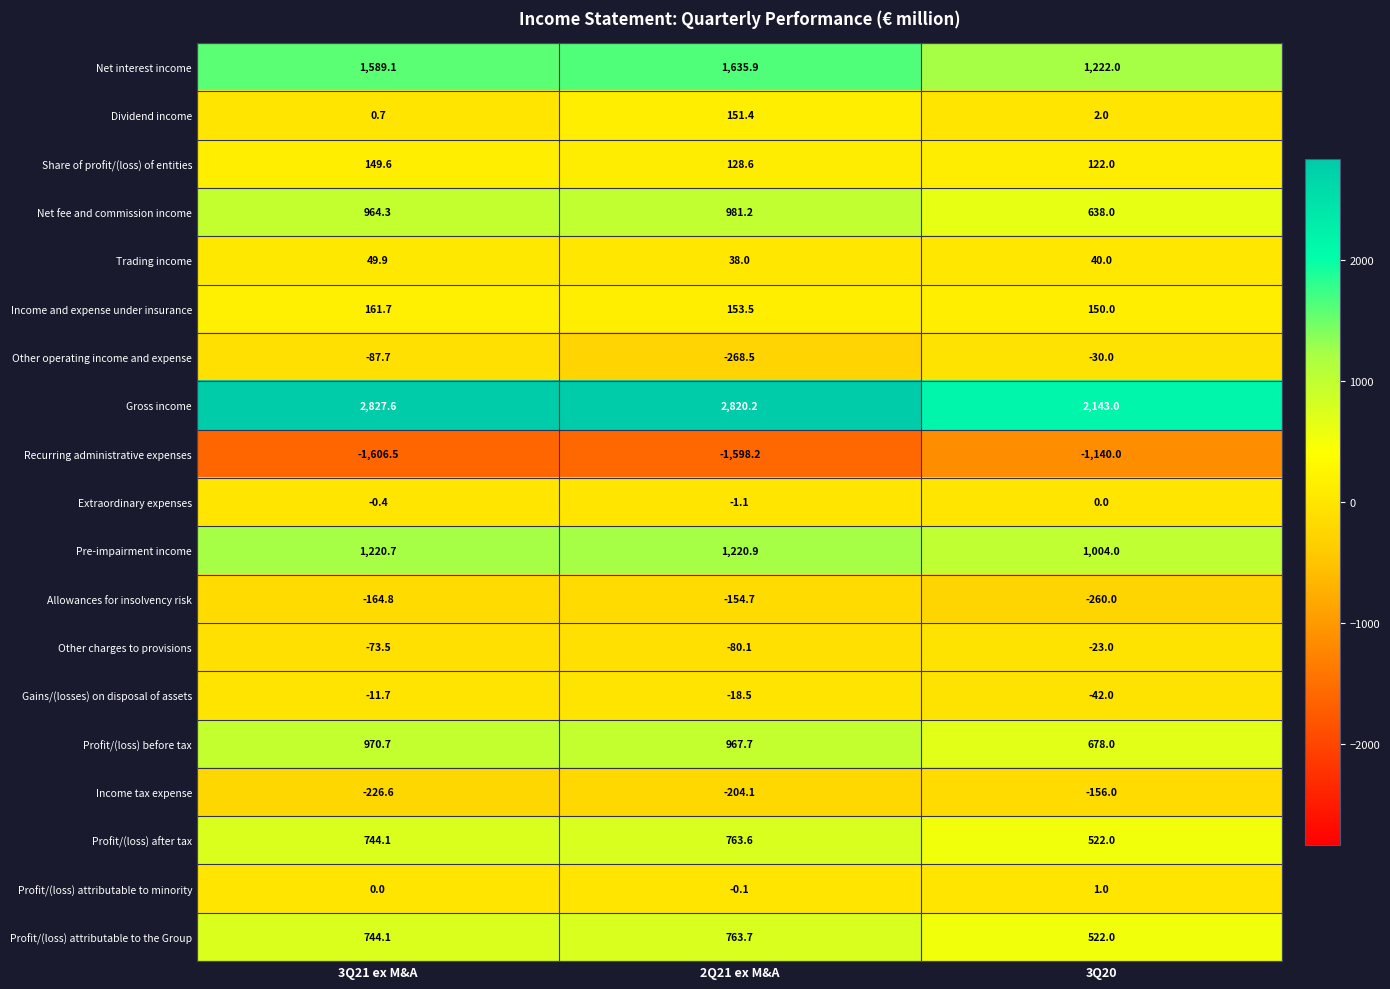

At which category does the chart reach its peak across all series?

3Q21 ex M&A